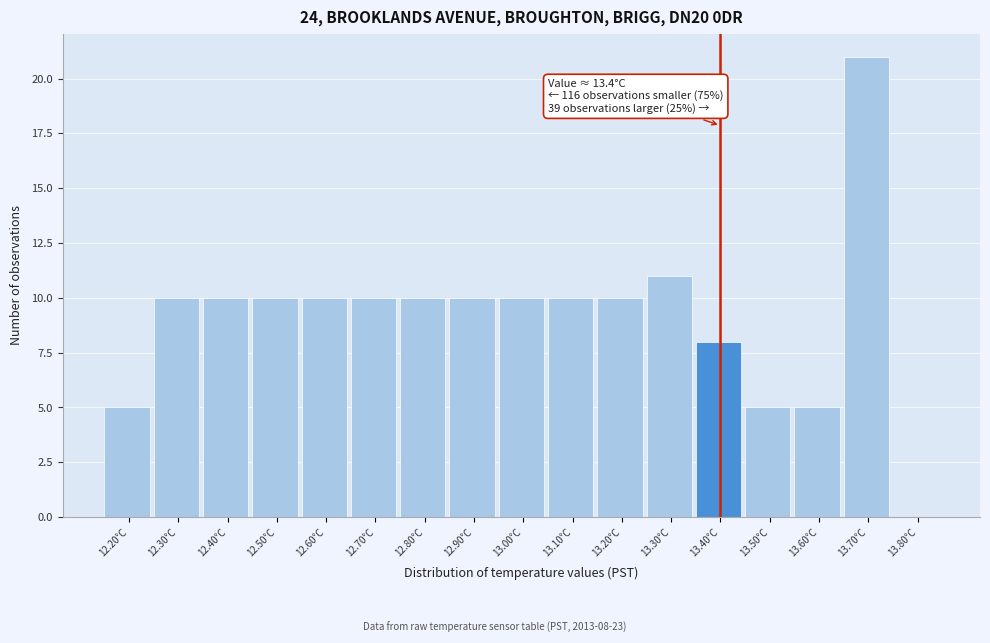

Over which range of the x-axis is the bar tallest?

13.65 to 13.75